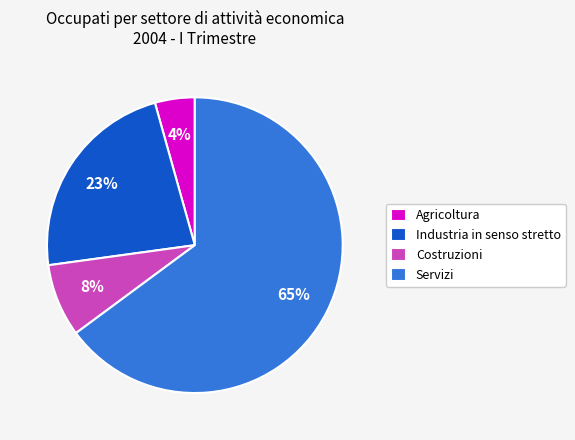

Which category has the biggest portion of the pie?

Servizi